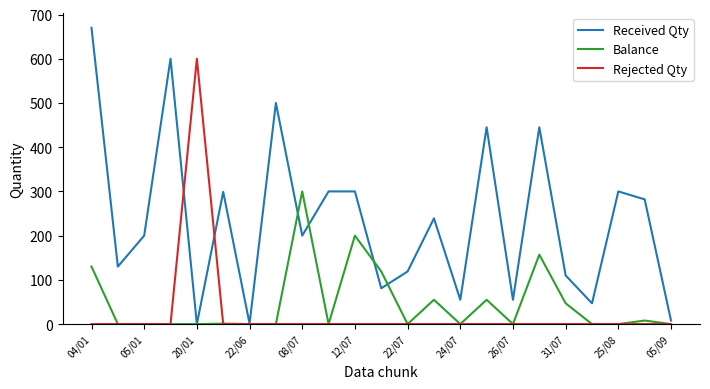

In Balance, how many points are higher than both neighbors (excluding endpoints)?

7